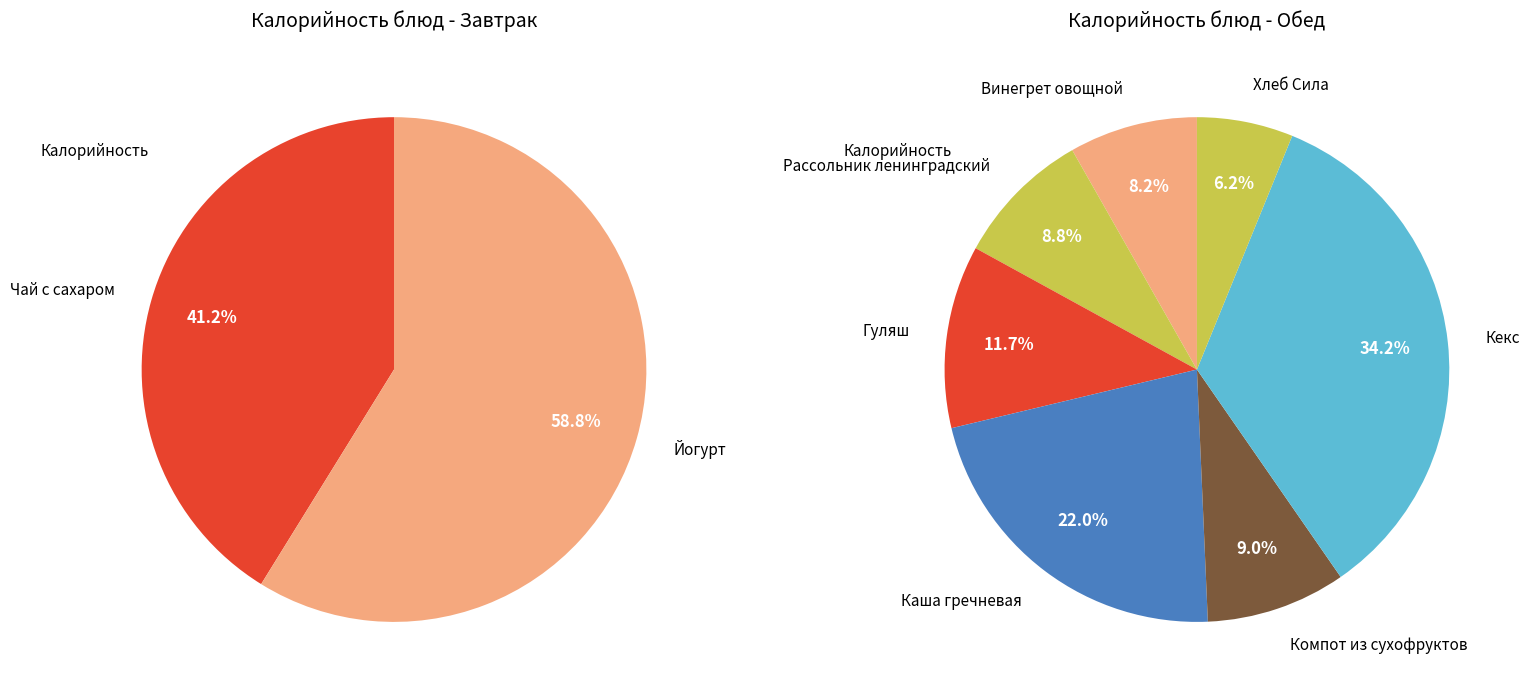

Rank the categories by value from lowest to highest.

Чай с сахаром, Хлеб Сила, Йогурт, Винегрет овощной, Рассольник ленинградский, Компот из сухофруктов, Гуляш, Каша гречневая, Кекс